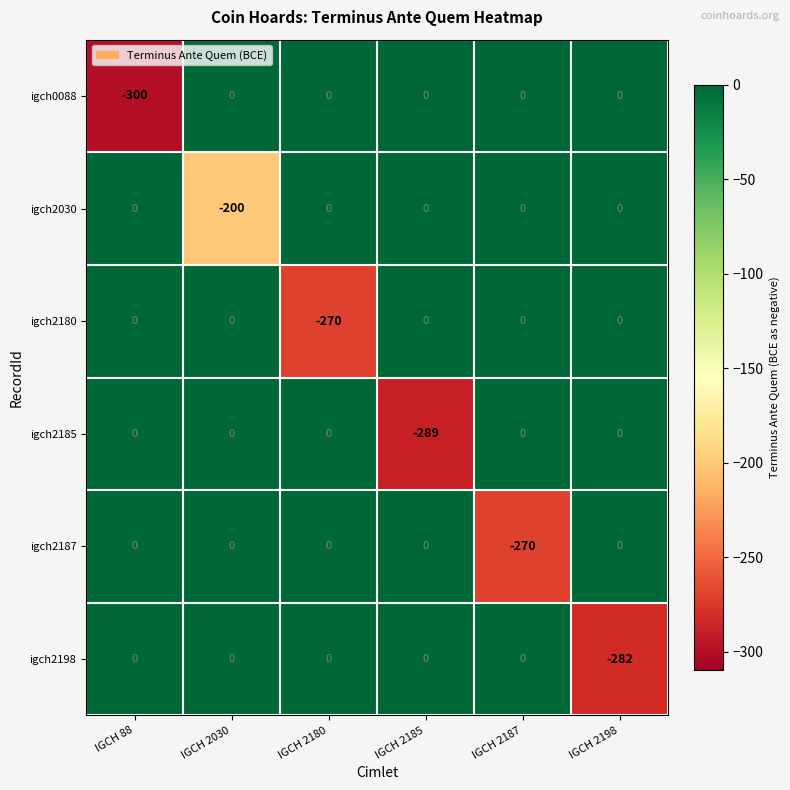

True or false: igch2185 has a value of 141 at IGCH 2198.

False